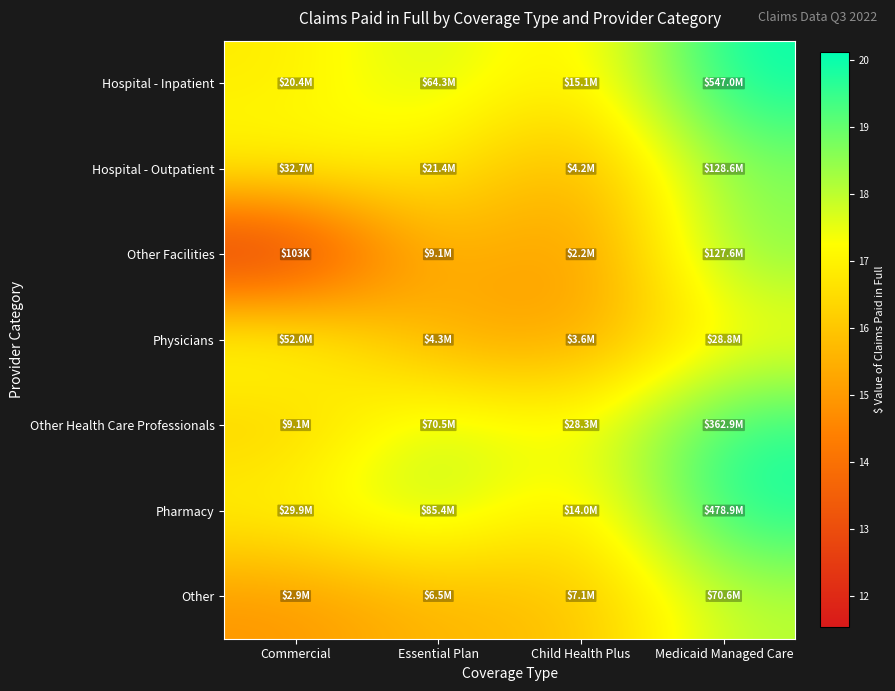

Which series changed the most between Essential Plan and Child Health Plus?

Pharmacy